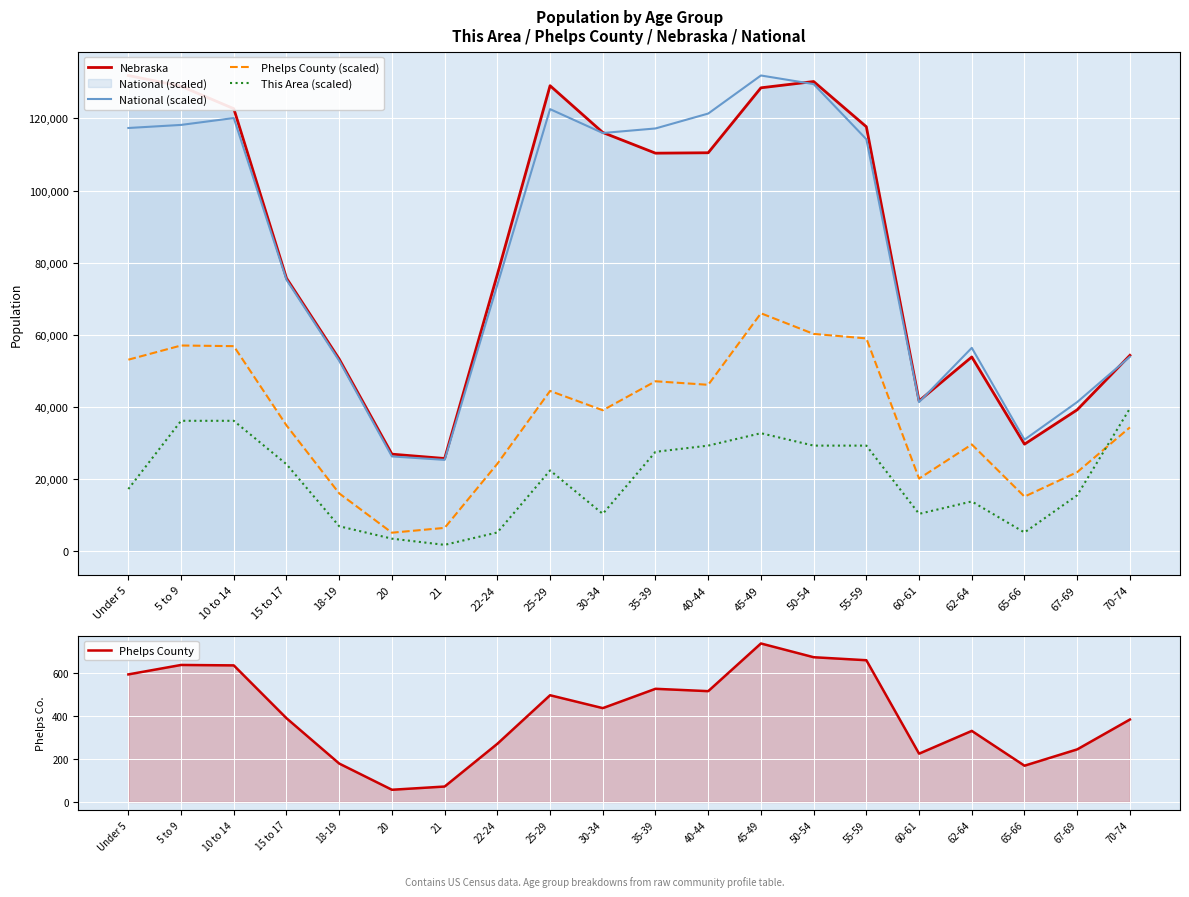

True or false: Nebraska and This Area (scaled) intersect in this chart.

False